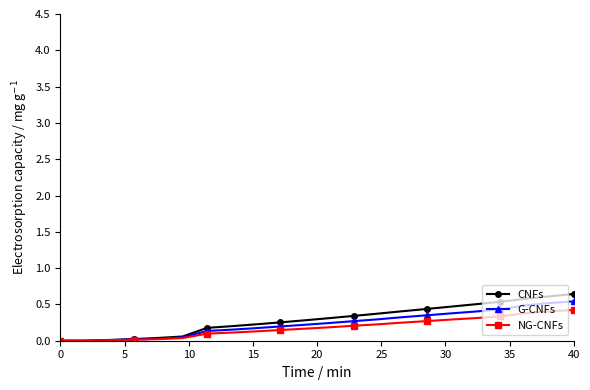

Which series has the widest spread of values?

CNFs